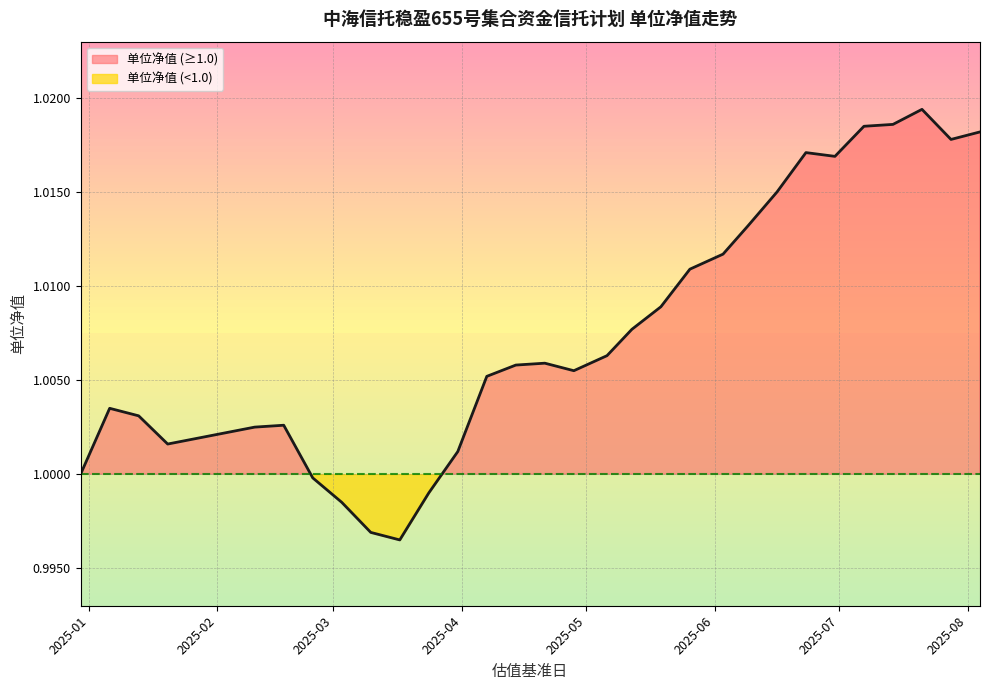

Reading right to left, list all the values displayed in this chart.

2025-08-04=1.0	2025-07-28=1.0	2025-07-21=1.0	2025-07-14=1.0	2025-07-07=1.0	2025-06-30=1.0	2025-06-23=1.0	2025-06-16=1.0	2025-06-09=1.0	2025-06-03=1.0	2025-05-26=1.0	2025-05-19=1.0	2025-05-12=1.0	2025-05-06=1.0	2025-04-28=1.0	2025-04-21=1.0	2025-04-14=1.0	2025-04-07=1.0	2025-03-31=1.0	2025-03-24=1.0	2025-03-17=1.0	2025-03-10=1.0	2025-03-03=1.0	2025-02-24=1.0	2025-02-17=1.0	2025-02-10=1.0	2025-01-20=1.0	2025-01-13=1.0	2025-01-06=1.0	2024-12-31=1.0	2024-12-30=1.0